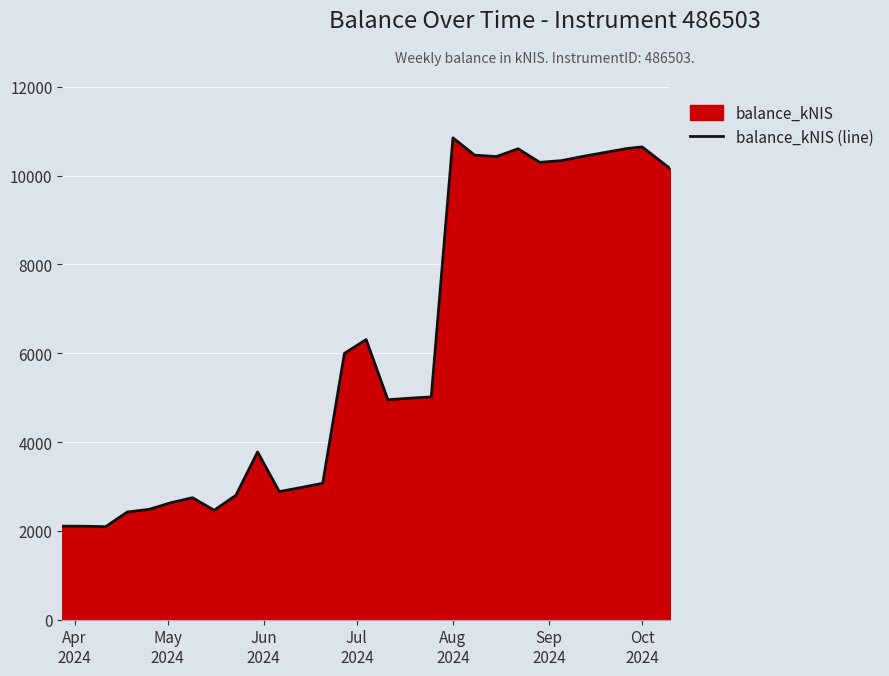

What is the greatest value displayed?

10849.5